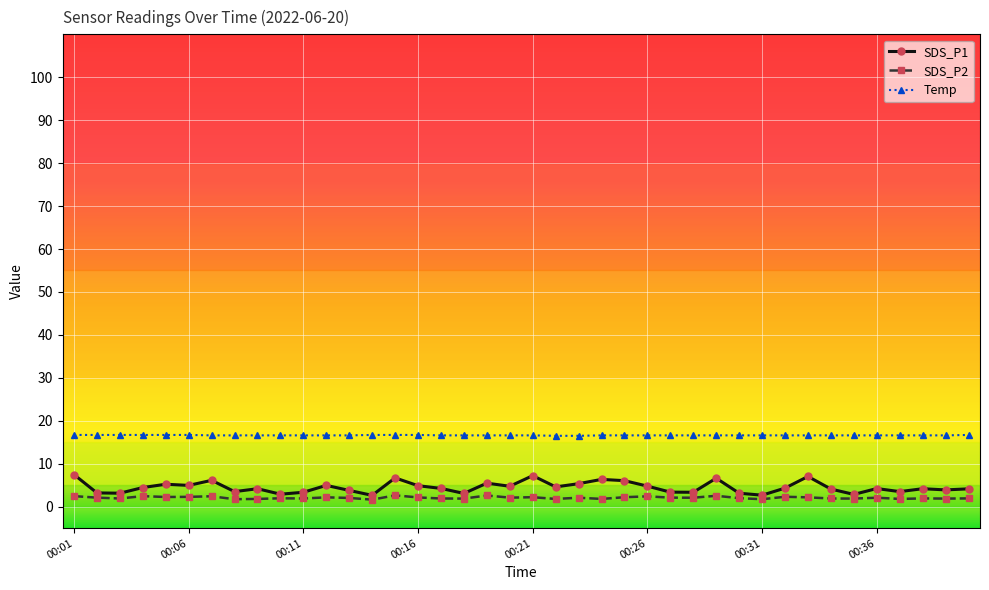

At how many categories does at least one series exceed 10?

40